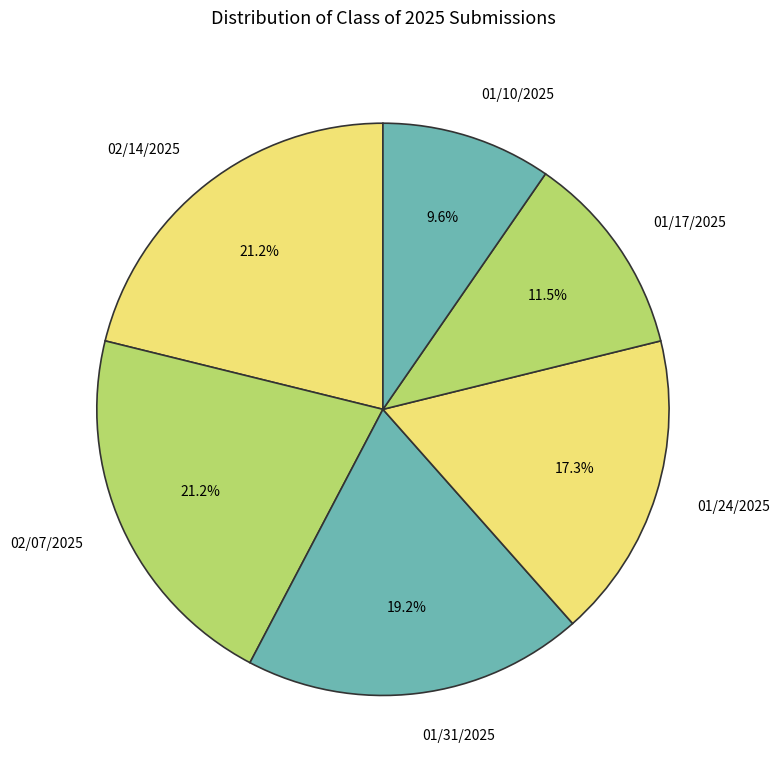

Is there any slice that represents more than half of the pie?

No